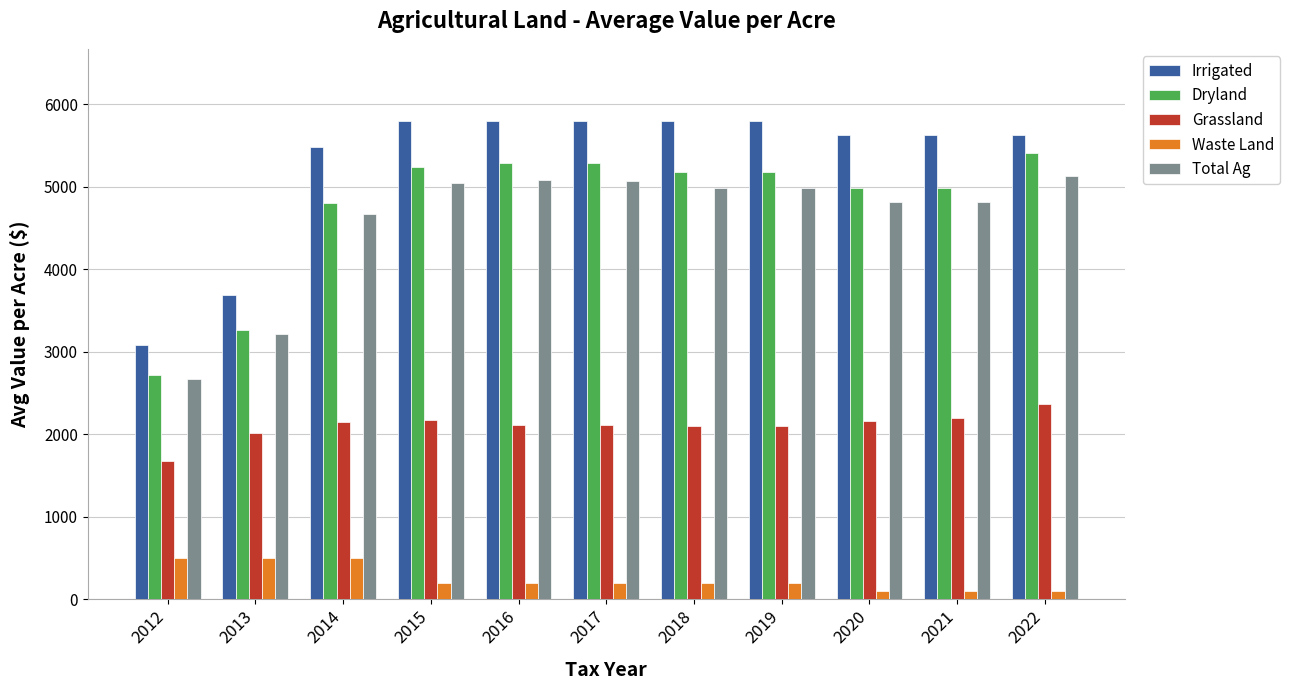

At how many categories does at least one series exceed 413?

11